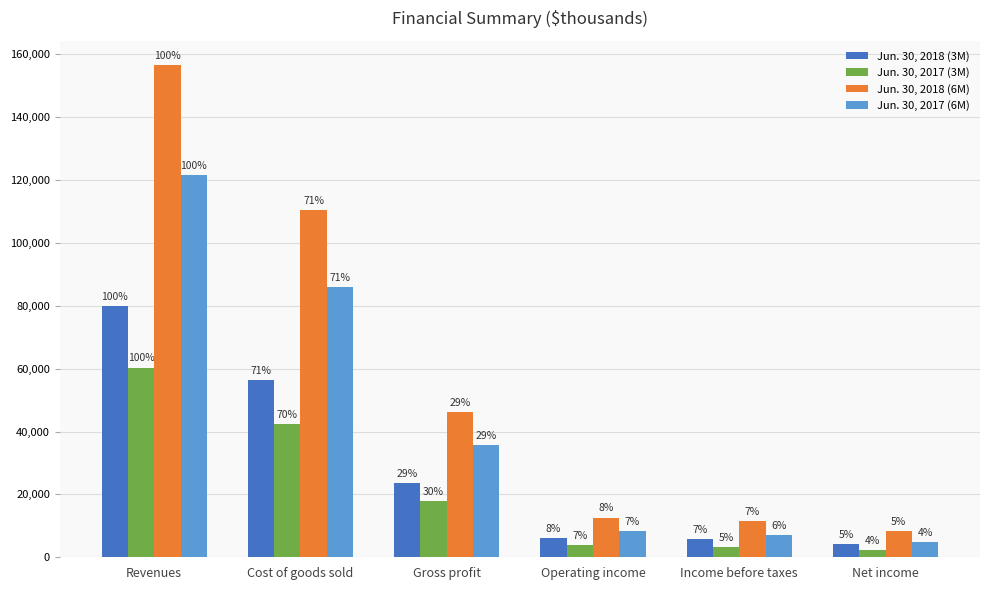

Which series has the widest spread of values?

Jun. 30, 2018 (6M)